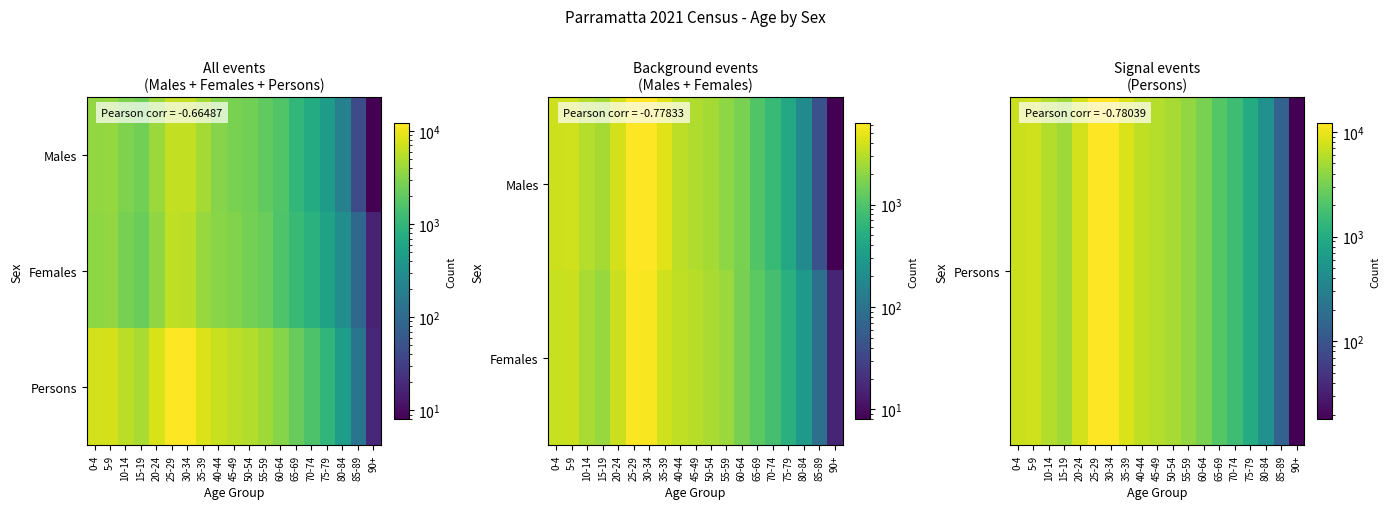

Between 15-19 and 85-89, which is larger?

15-19